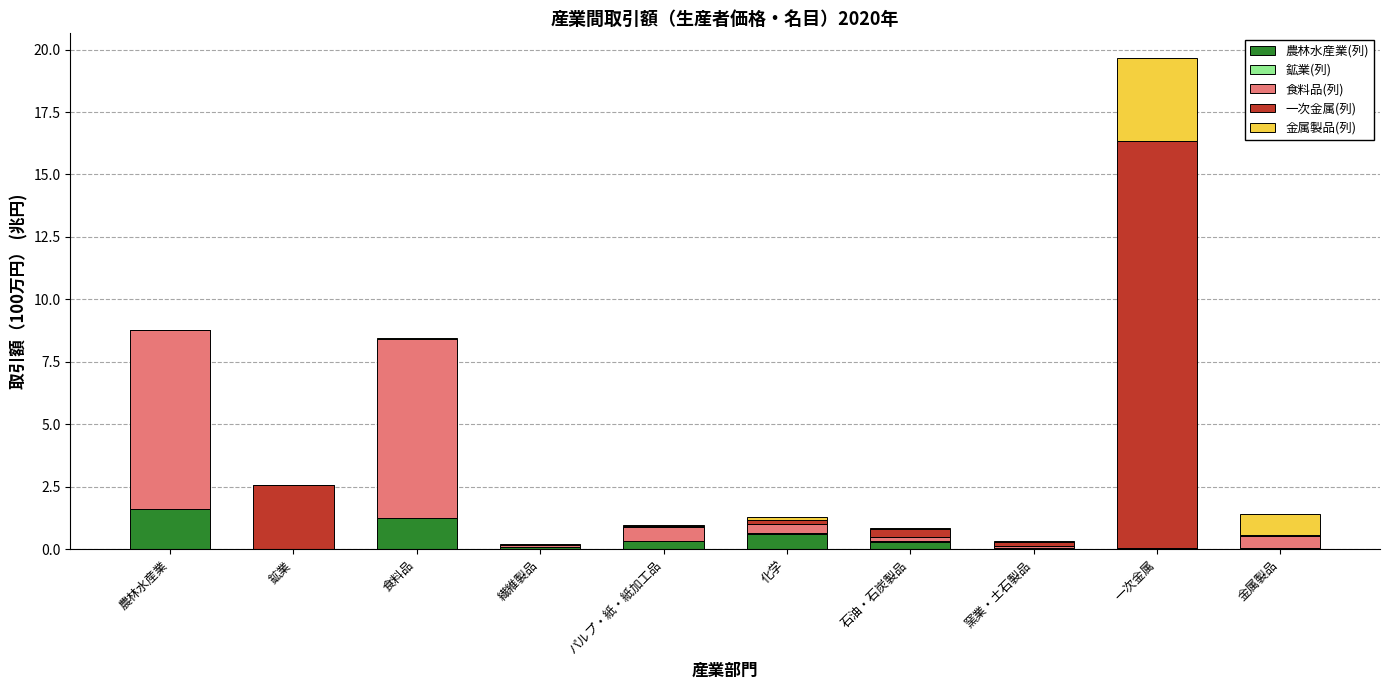

The 農林水産業(列) series shows 0.6 at 化学. True or false?

True